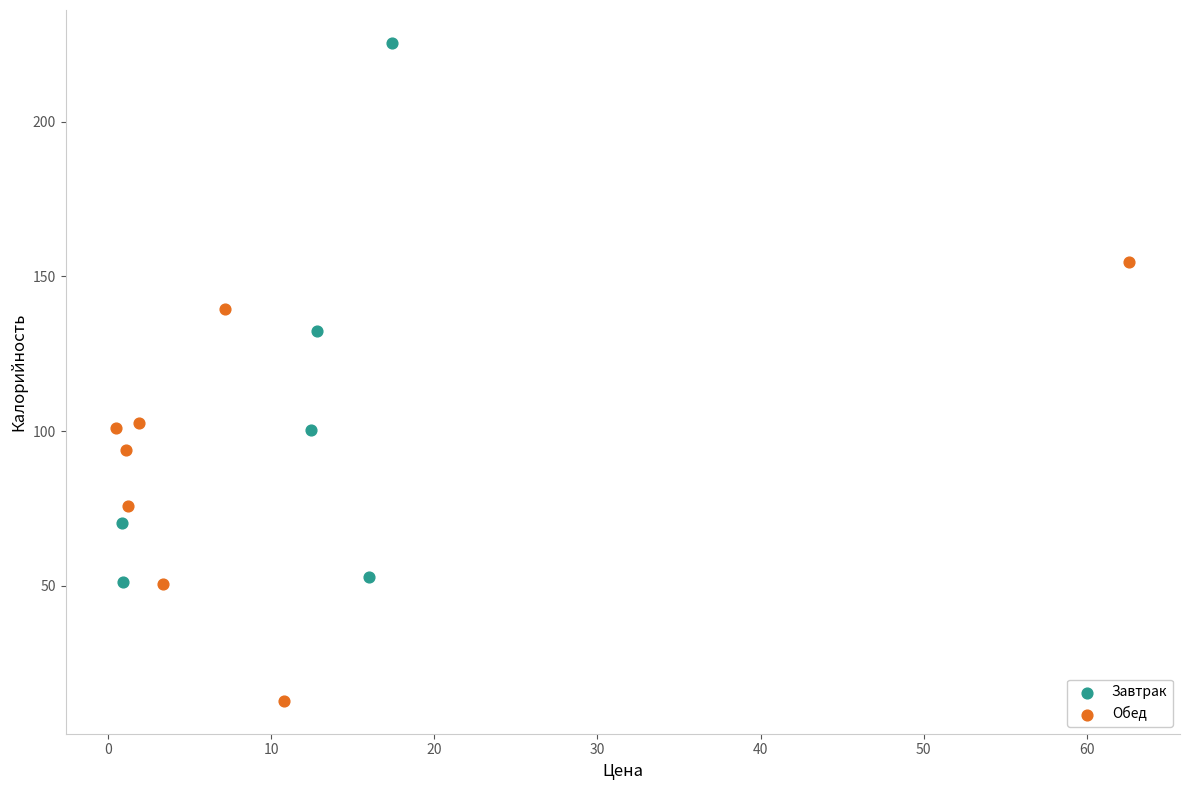

Which series contains the highest Y value?

Завтрак